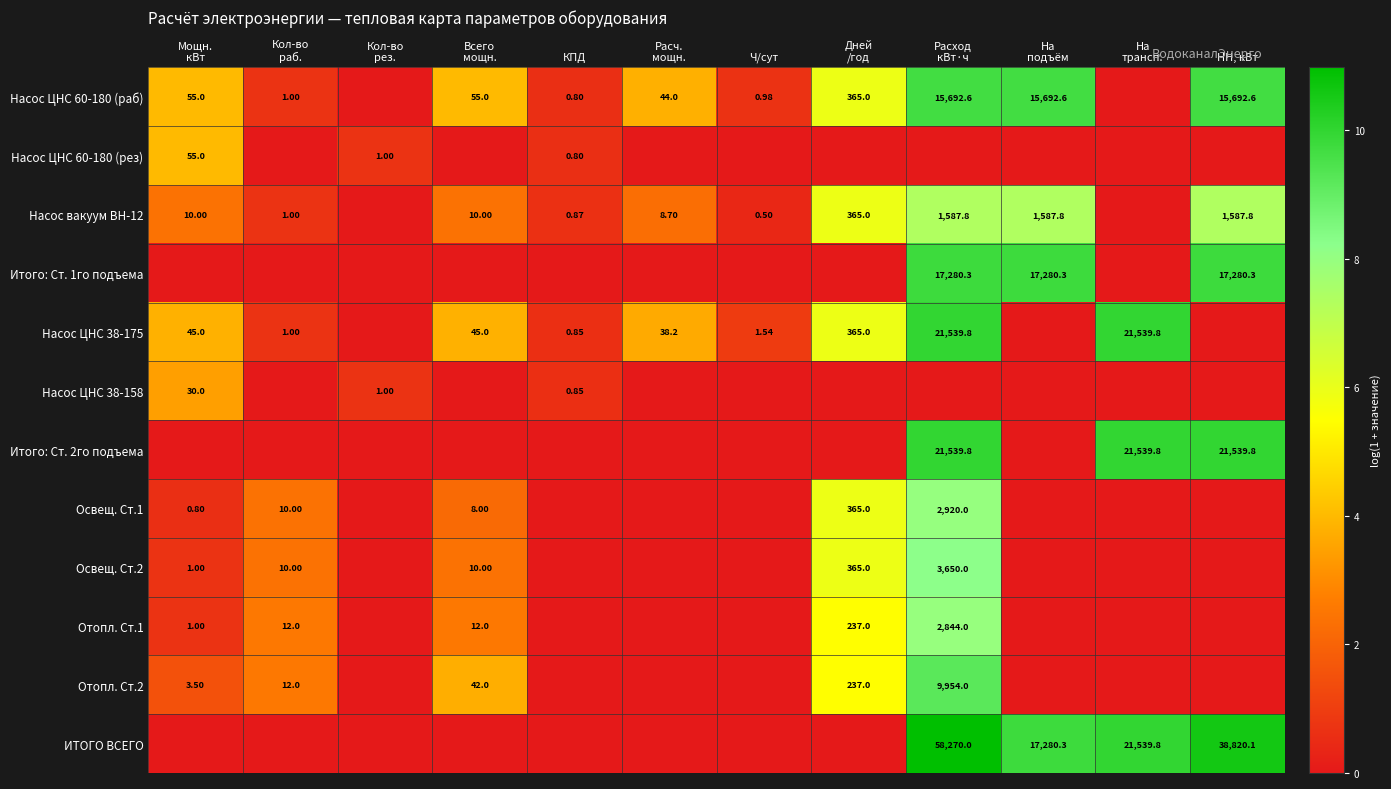

Which series changed the most between Всего мощн. and Дней /год?

Освещ. Ст.1